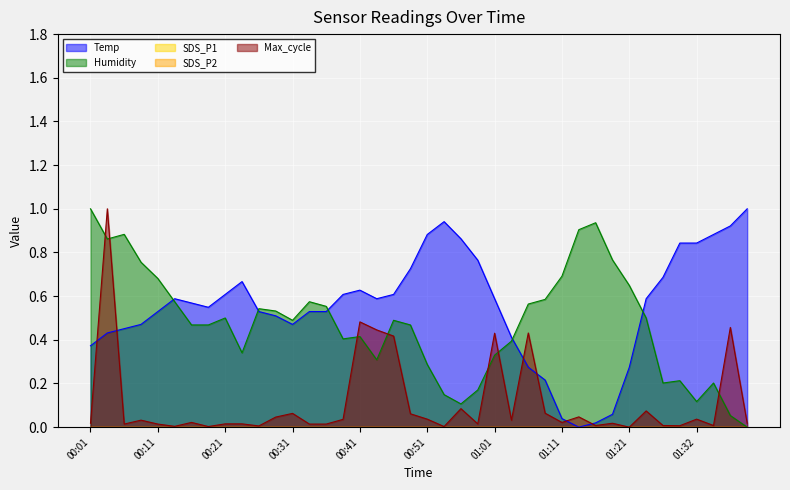

Which has a higher value, 01:01 or 01:08?

01:01